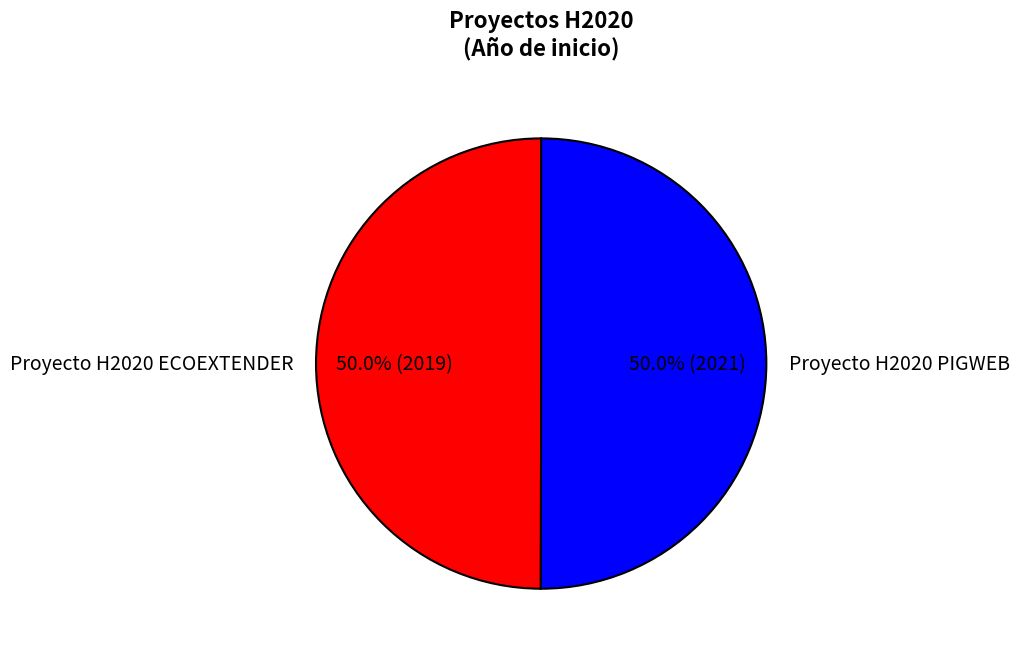

What is the ratio of the value at Proyecto H2020 PIGWEB to the value at Proyecto H2020 ECOEXTENDER?

1.0